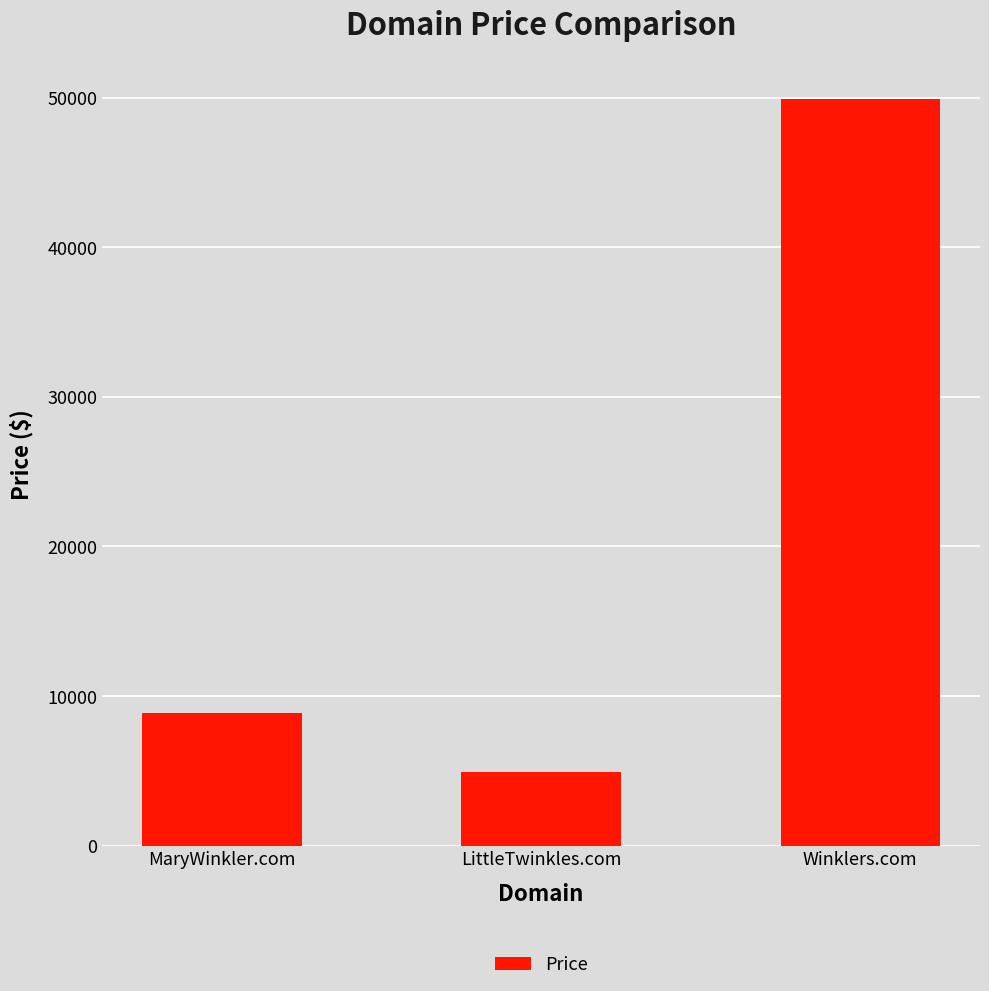

What is the maximum value shown in the chart?

49888